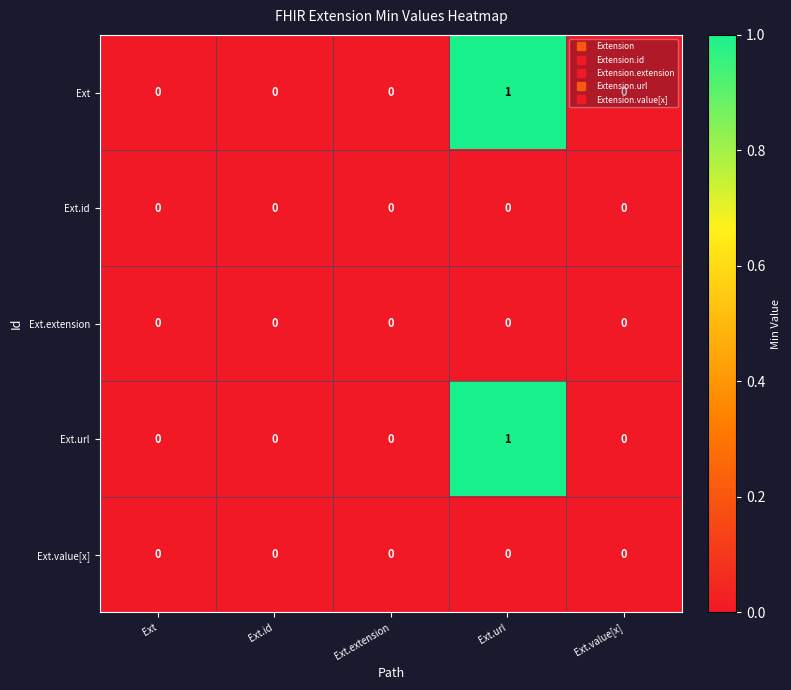

The value of Ext.url at Ext.url is 1. True or false?

True